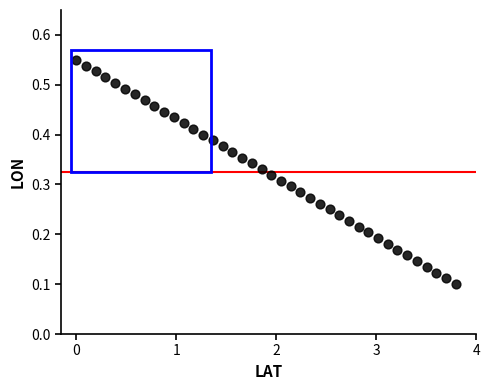

What is the range of X values (max minus min)?

3.8